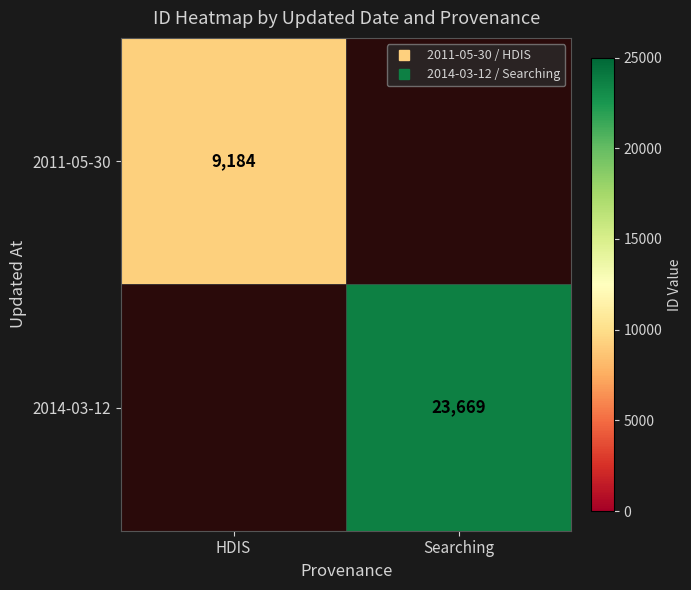

Which label corresponds to the smallest value in the chart?

Searching